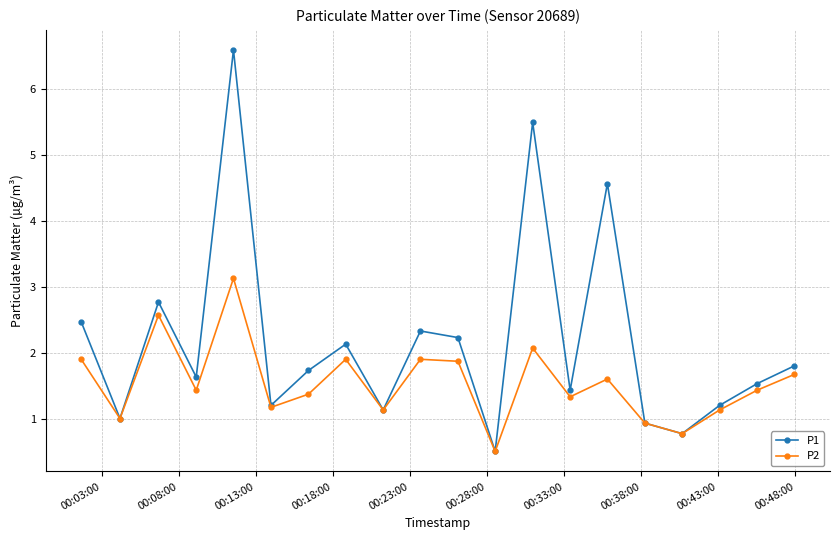

In P2, how many points are lower than both neighbors (excluding endpoints)?

7